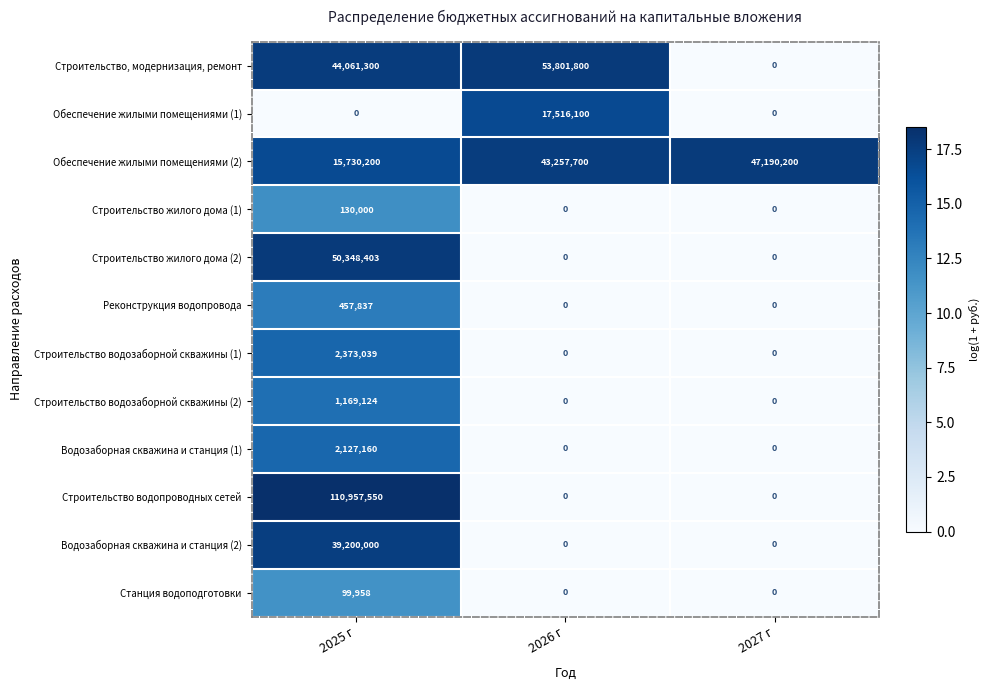

The value of Строительство, модернизация, ремонт at 2026 г is 53801800. True or false?

True